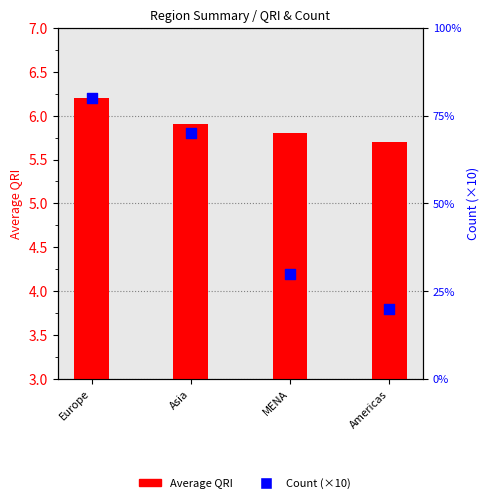

At how many categories does at least one series exceed 78?

1